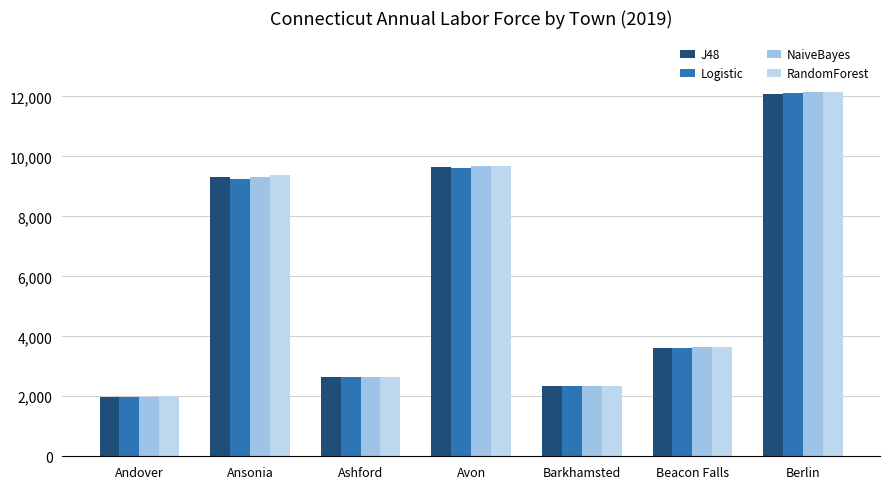

Which category has the lowest value in the NaiveBayes series?

Andover